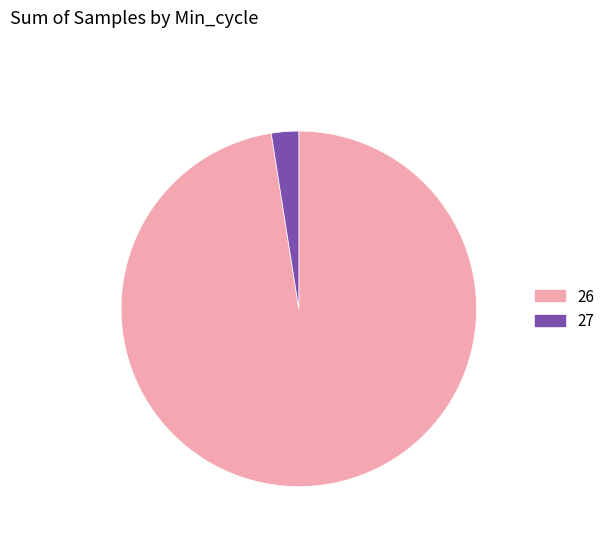

What is the majority slice?

26